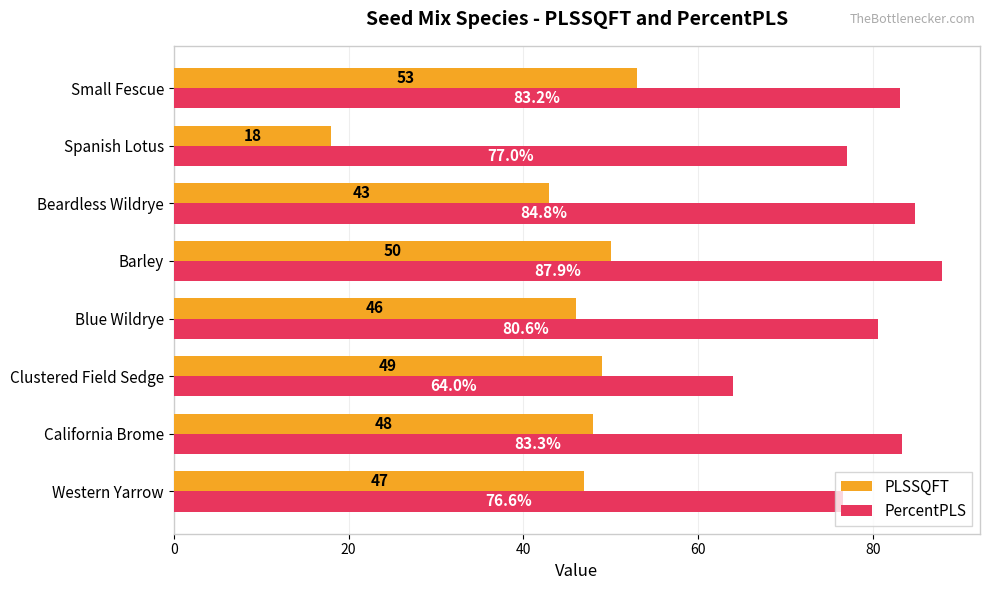

List the labels in order of PercentPLS value, largest first.

Barley, Beardless Wildrye, California Brome, Small Fescue, Blue Wildrye, Spanish Lotus, Western Yarrow, Clustered Field Sedge